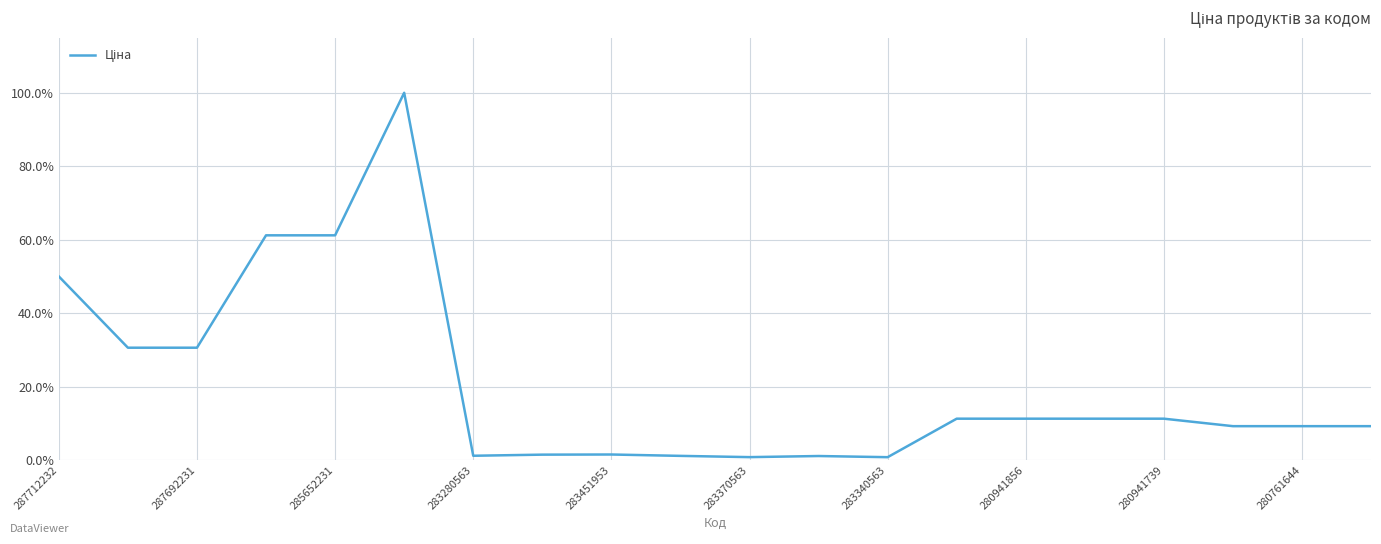

What is the value of the 19th point from the left?

0.1